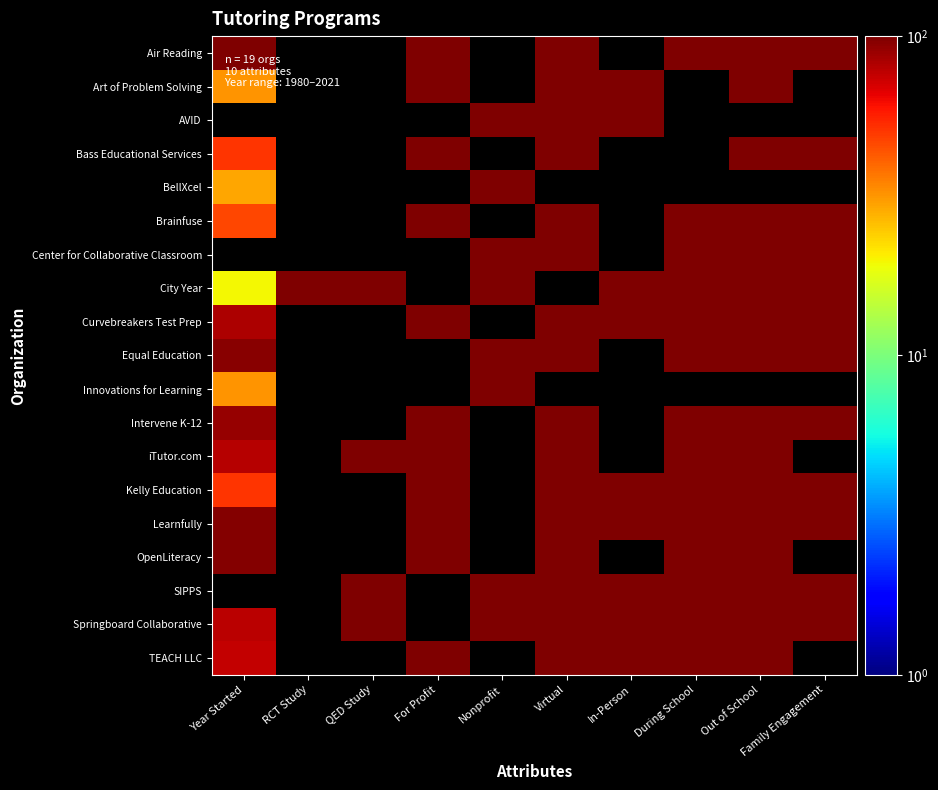

Reading left to right, extract all data points from this chart.

Air Reading: Year Started=100.0	RCT Study=0.0	QED Study=0.0	For Profit=100.0	Nonprofit=0.0	Virtual=100.0	In-Person=0.0	During School=100.0	Out of School=100.0	Family Engagement=100.0
Art of Problem Solving: Year Started=31.7	RCT Study=0.0	QED Study=0.0	For Profit=100.0	Nonprofit=0.0	Virtual=100.0	In-Person=100.0	During School=0.0	Out of School=100.0	Family Engagement=0.0
AVID: Year Started=0.0	RCT Study=0.0	QED Study=0.0	For Profit=0.0	Nonprofit=100.0	Virtual=100.0	In-Person=100.0	During School=0.0	Out of School=0.0	Family Engagement=0.0
Bass Educational Services: Year Started=51.2	RCT Study=0.0	QED Study=0.0	For Profit=100.0	Nonprofit=0.0	Virtual=100.0	In-Person=0.0	During School=0.0	Out of School=100.0	Family Engagement=100.0
BellXcel: Year Started=29.3	RCT Study=0.0	QED Study=0.0	For Profit=0.0	Nonprofit=100.0	Virtual=0.0	In-Person=0.0	During School=0.0	Out of School=0.0	Family Engagement=0.0
Brainfuse: Year Started=46.3	RCT Study=0.0	QED Study=0.0	For Profit=100.0	Nonprofit=0.0	Virtual=100.0	In-Person=0.0	During School=100.0	Out of School=100.0	Family Engagement=100.0
Center for Collaborative Classroom: Year Started=0.0	RCT Study=0.0	QED Study=0.0	For Profit=0.0	Nonprofit=100.0	Virtual=100.0	In-Person=0.0	During School=100.0	Out of School=100.0	Family Engagement=100.0
City Year: Year Started=19.5	RCT Study=100.0	QED Study=100.0	For Profit=0.0	Nonprofit=100.0	Virtual=0.0	In-Person=100.0	During School=100.0	Out of School=100.0	Family Engagement=100.0
Curvebreakers Test Prep: Year Started=82.9	RCT Study=0.0	QED Study=0.0	For Profit=100.0	Nonprofit=0.0	Virtual=100.0	In-Person=100.0	During School=100.0	Out of School=100.0	Family Engagement=100.0
Equal Education: Year Started=95.1	RCT Study=0.0	QED Study=0.0	For Profit=0.0	Nonprofit=100.0	Virtual=100.0	In-Person=0.0	During School=100.0	Out of School=100.0	Family Engagement=100.0
Innovations for Learning: Year Started=31.7	RCT Study=0.0	QED Study=0.0	For Profit=0.0	Nonprofit=100.0	Virtual=0.0	In-Person=0.0	During School=0.0	Out of School=0.0	Family Engagement=0.0
Intervene K-12: Year Started=90.2	RCT Study=0.0	QED Study=0.0	For Profit=100.0	Nonprofit=0.0	Virtual=100.0	In-Person=0.0	During School=100.0	Out of School=100.0	Family Engagement=100.0
iTutor.com: Year Started=80.5	RCT Study=0.0	QED Study=100.0	For Profit=100.0	Nonprofit=0.0	Virtual=100.0	In-Person=0.0	During School=100.0	Out of School=100.0	Family Engagement=0.0
Kelly Education: Year Started=51.2	RCT Study=0.0	QED Study=0.0	For Profit=100.0	Nonprofit=0.0	Virtual=100.0	In-Person=100.0	During School=100.0	Out of School=100.0	Family Engagement=100.0
Learnfully: Year Started=97.6	RCT Study=0.0	QED Study=0.0	For Profit=100.0	Nonprofit=0.0	Virtual=100.0	In-Person=100.0	During School=100.0	Out of School=100.0	Family Engagement=100.0
OpenLiteracy: Year Started=97.6	RCT Study=0.0	QED Study=0.0	For Profit=100.0	Nonprofit=0.0	Virtual=100.0	In-Person=0.0	During School=100.0	Out of School=100.0	Family Engagement=0.0
SIPPS: Year Started=0.0	RCT Study=0.0	QED Study=100.0	For Profit=0.0	Nonprofit=100.0	Virtual=100.0	In-Person=100.0	During School=100.0	Out of School=100.0	Family Engagement=100.0
Springboard Collaborative: Year Started=78.0	RCT Study=0.0	QED Study=100.0	For Profit=0.0	Nonprofit=100.0	Virtual=100.0	In-Person=100.0	During School=100.0	Out of School=100.0	Family Engagement=100.0
TEACH LLC: Year Started=75.6	RCT Study=0.0	QED Study=0.0	For Profit=100.0	Nonprofit=0.0	Virtual=100.0	In-Person=100.0	During School=100.0	Out of School=100.0	Family Engagement=0.0